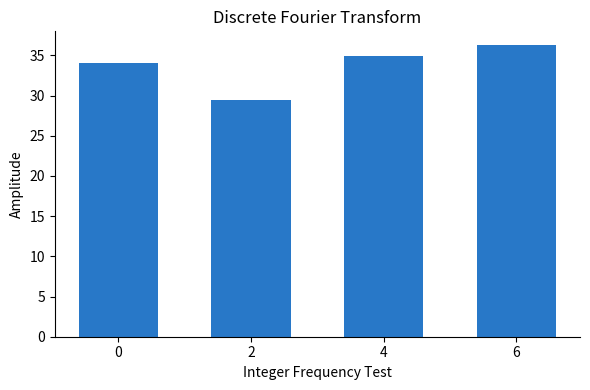

What is the value of the 2nd bar from the left?

29.5